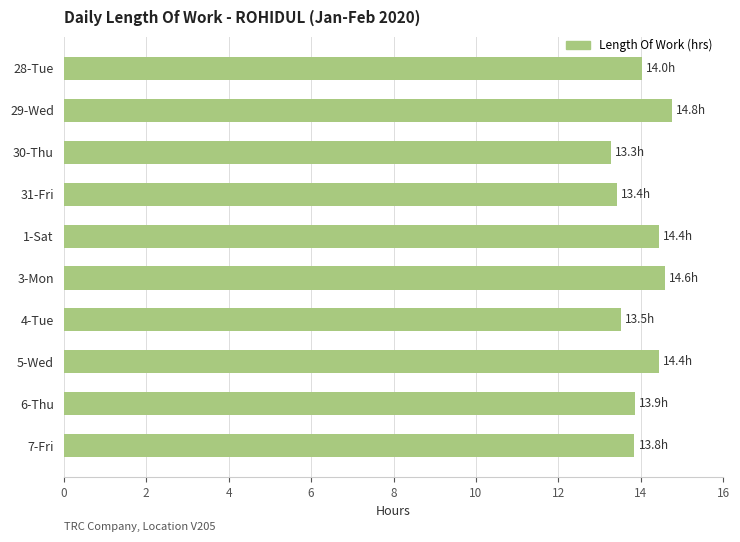

The chart shows a value of 21.0 at 3-Mon. True or false?

False